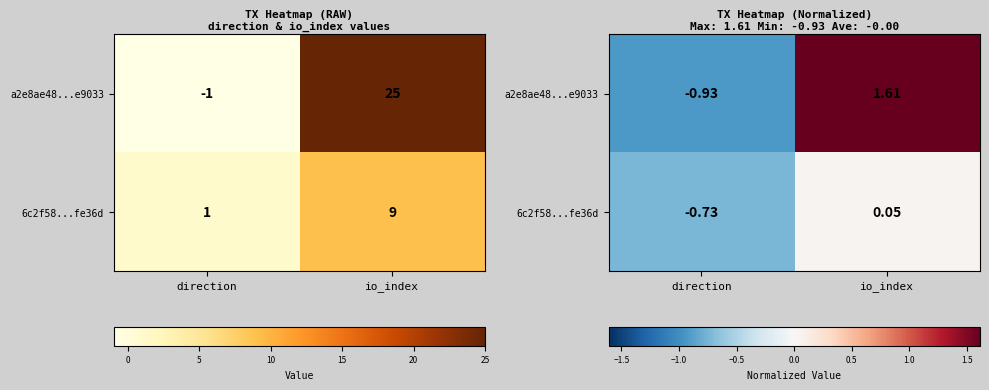

At how many categories does at least one series exceed 0?

1